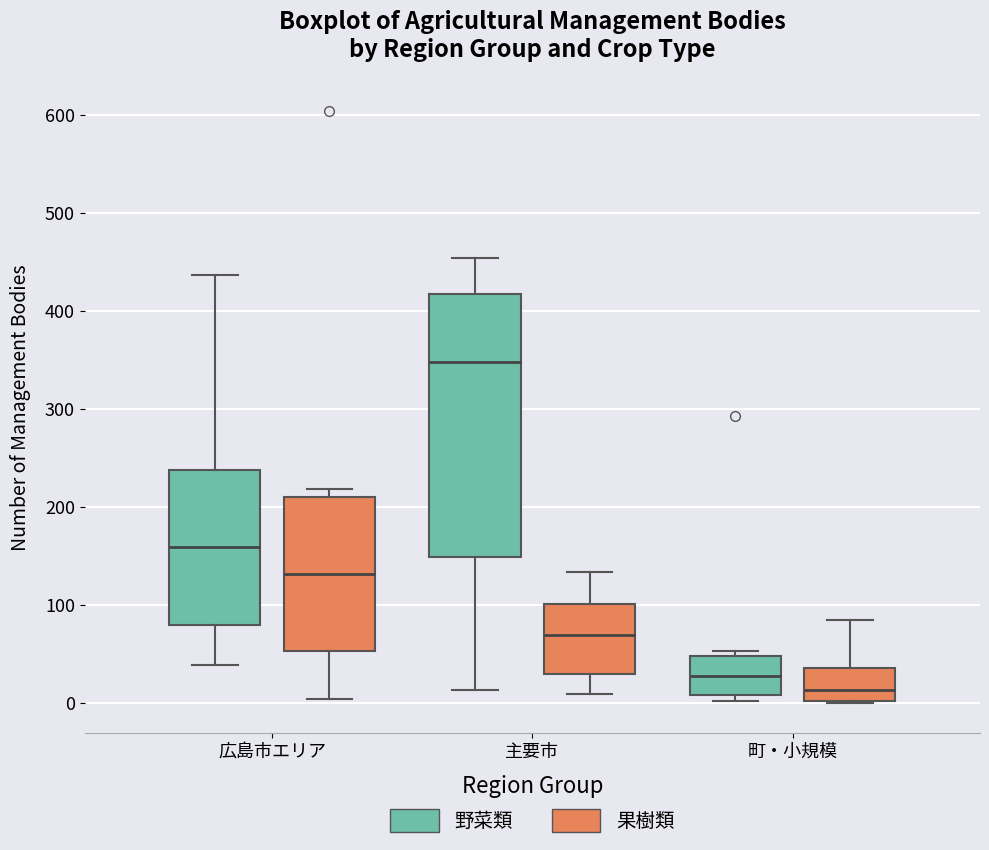

Which box is the tallest, from its lower edge to its upper edge?

主要市 (野菜類)